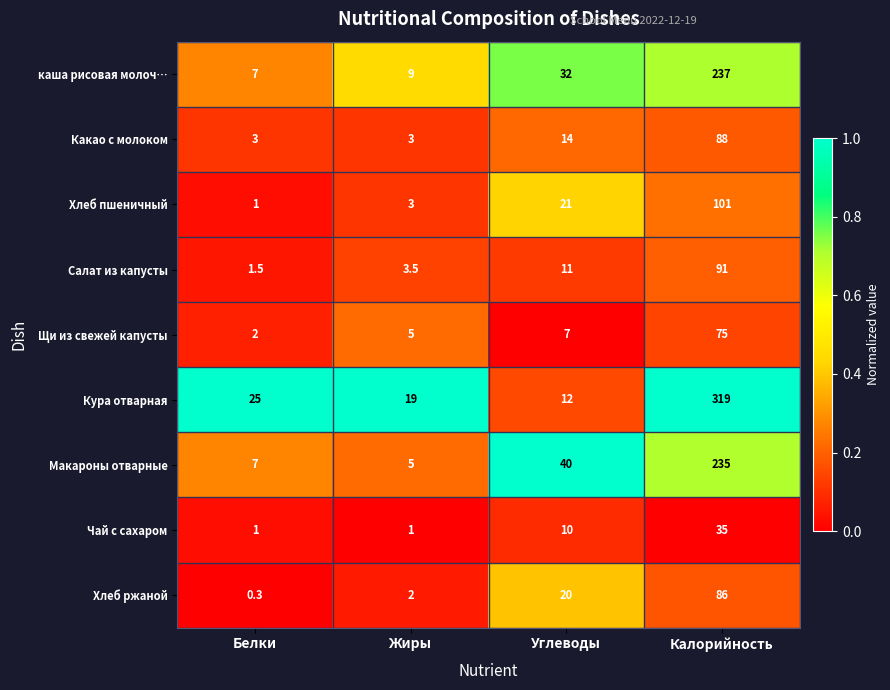

Is it true that Кура отварная equals 319.0 at Калорийность?

True